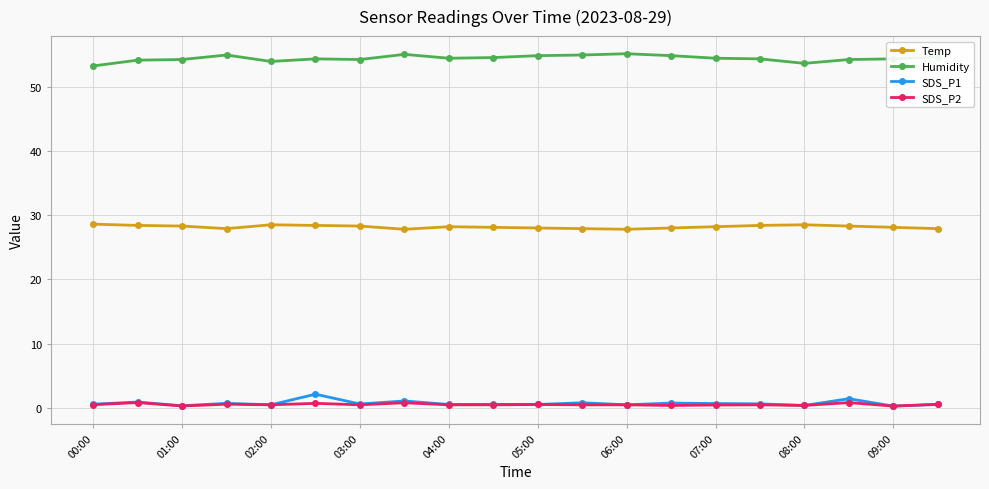

What is the minimum value for Humidity?

53.2